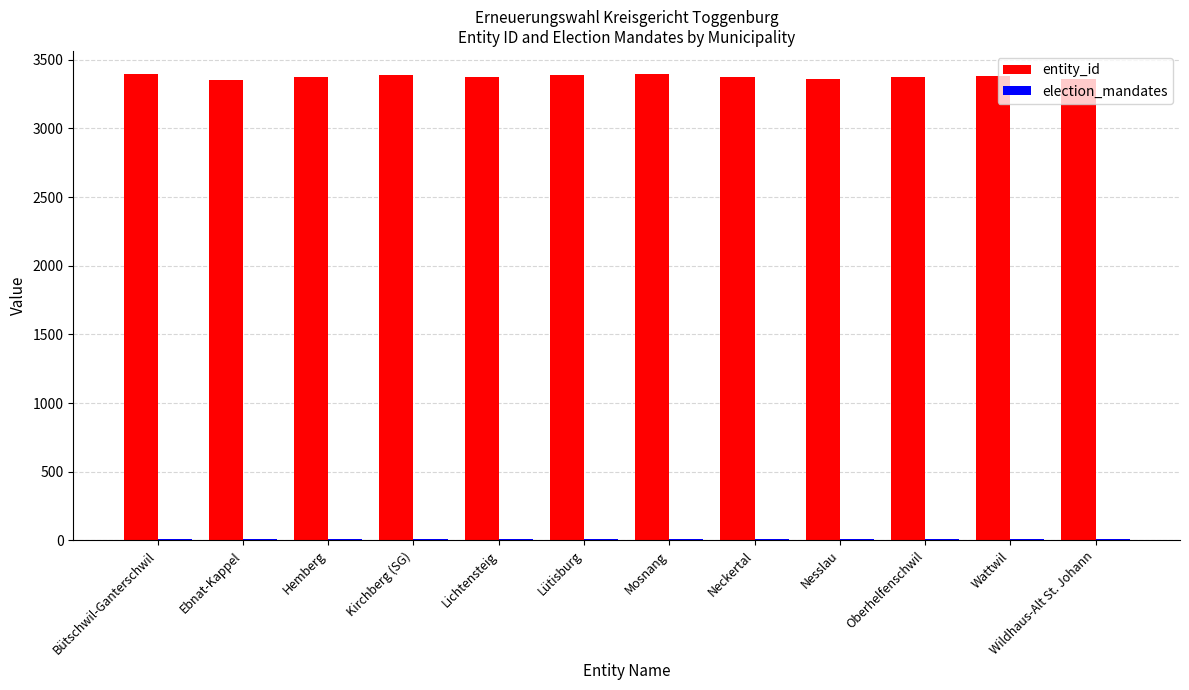

Which series has the largest total across all categories?

entity_id